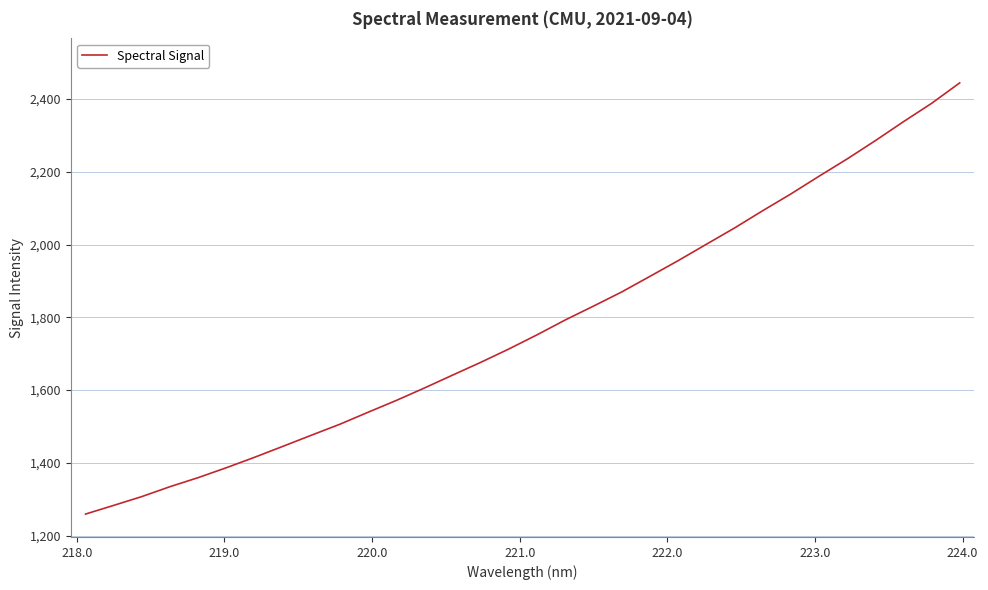

True or false: the data has more than 1 interior local peaks.

False